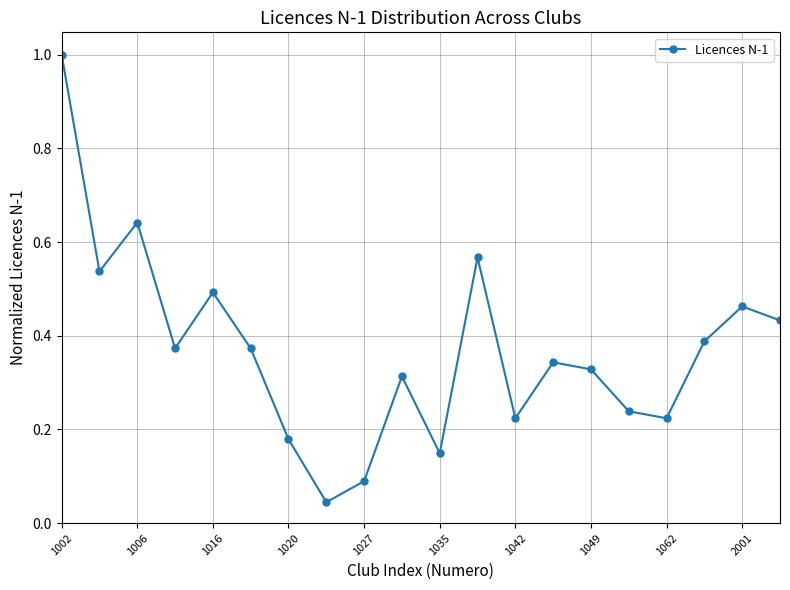

What is the value of the 1st point from the left?

1.0